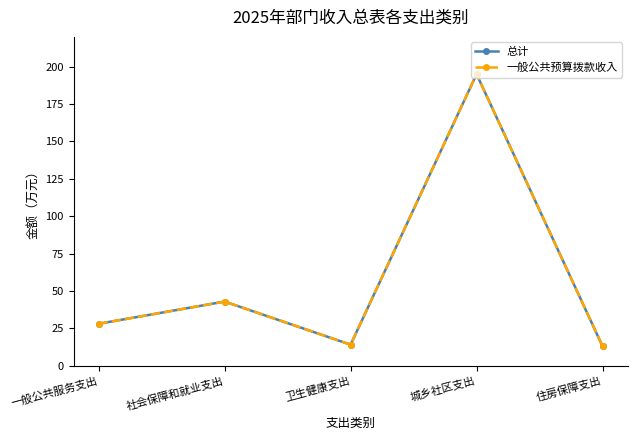

How many lines are shown in the chart?

2